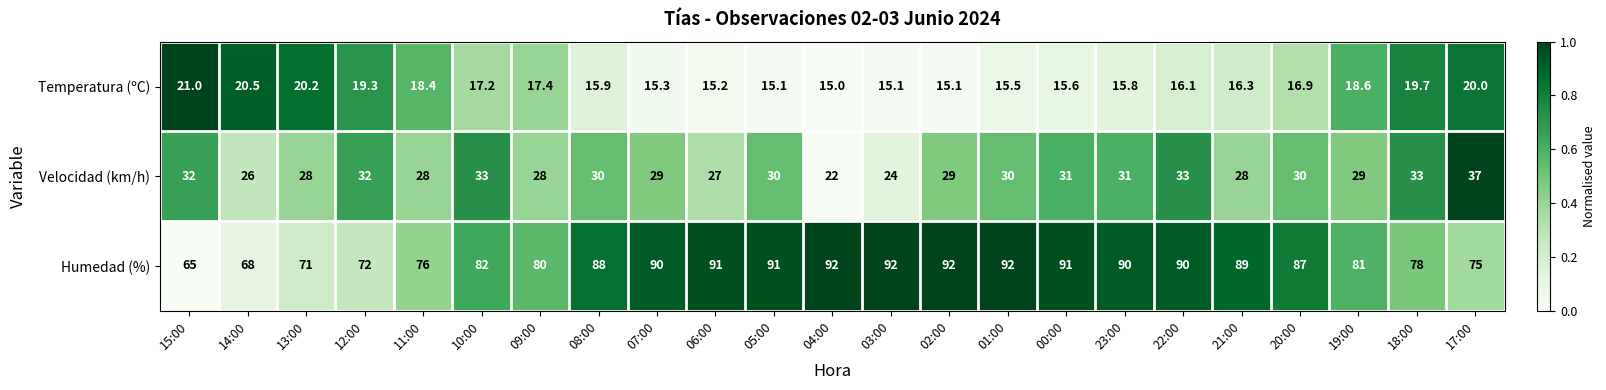

What is the total value across all series at 13:00?

119.2